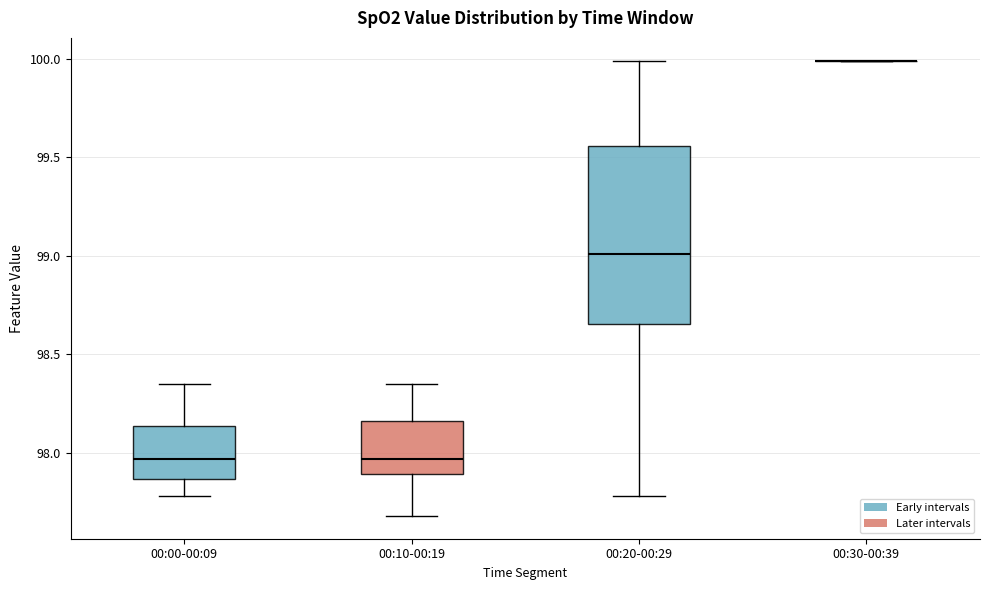

Reading left to right, transcribe this box plot: for each box, give where its median line is, the range the box spans, and where its two whiskers end, as read against the y-axis. The values are not printed on the chart, so give them approximately, as read against the axis.

00:00-00:09: median 97.95, box 97.85 to 98.15, whiskers 97.80 to 98.35
00:10-00:19: median 97.95, box 97.90 to 98.15, whiskers 97.70 to 98.35
00:20-00:29: median 99.00, box 98.65 to 99.55, whiskers 97.80 to 100.00
00:30-00:39: box collapsed to a line at 100.00, whiskers 100.00 to 100.00